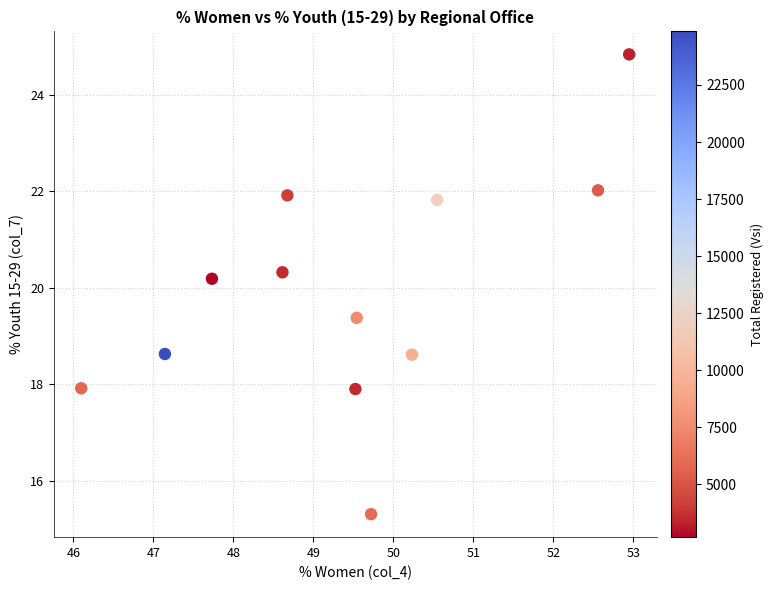

What is the average Y value?

19.9